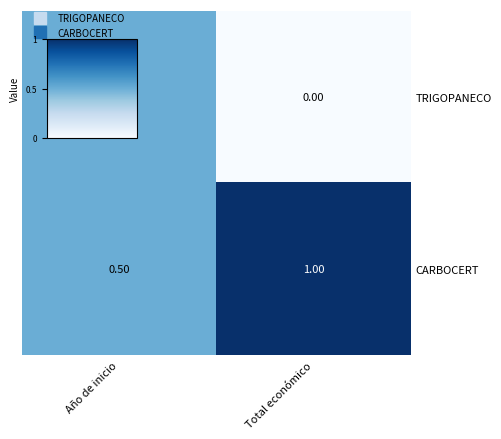

Which series has the largest total across all categories?

CARBOCERT